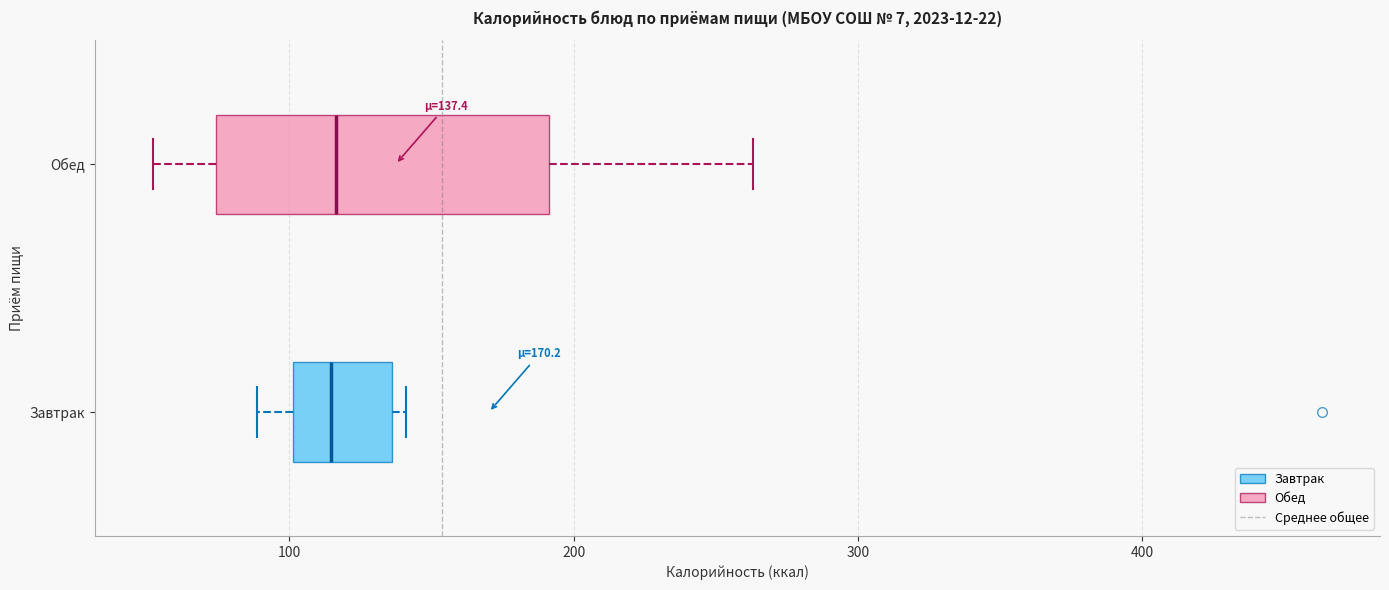

Which box is the widest, from its left edge to its right edge?

Обед